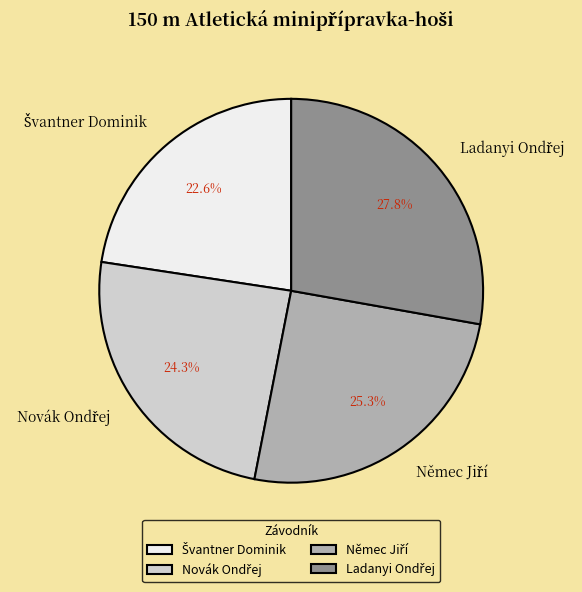

To the nearest percent, what is the difference between the largest and smallest slice percentages?

5%